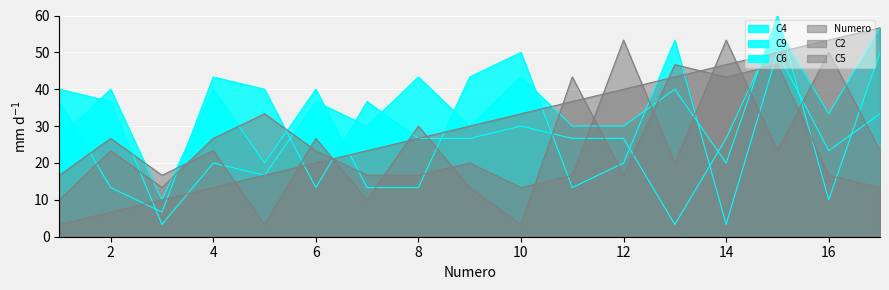

Rank the series by their maximum value, from lowest to highest.

C5, C6, C2, Numero, C9, C4